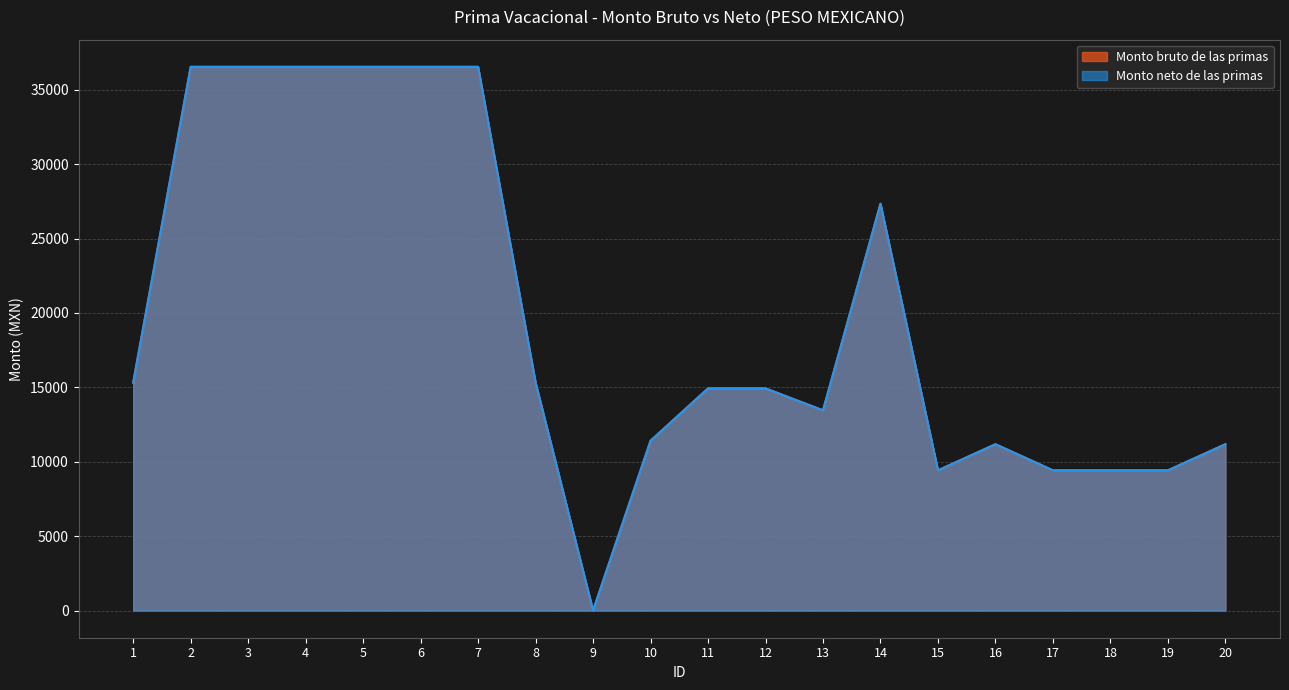

True or false: Monto bruto de las primas has a value of 14710.4 at 17.

False